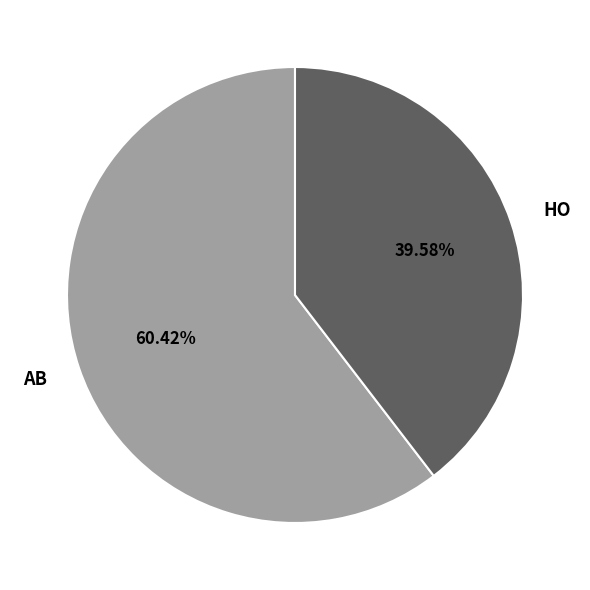

To the nearest percent, what is the difference between the largest and smallest slice percentages?

21%